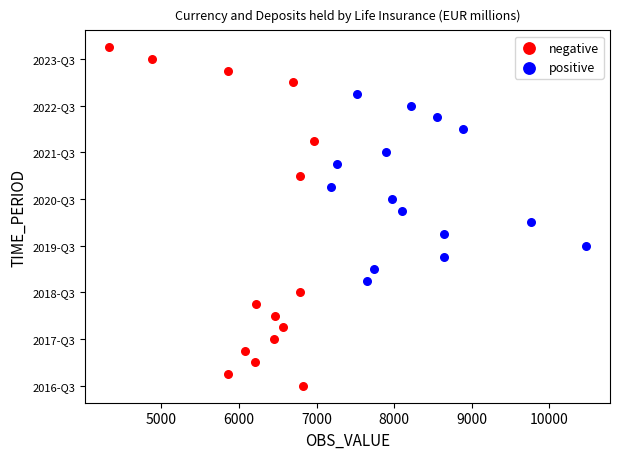

Which series contains the lowest Y value?

negative